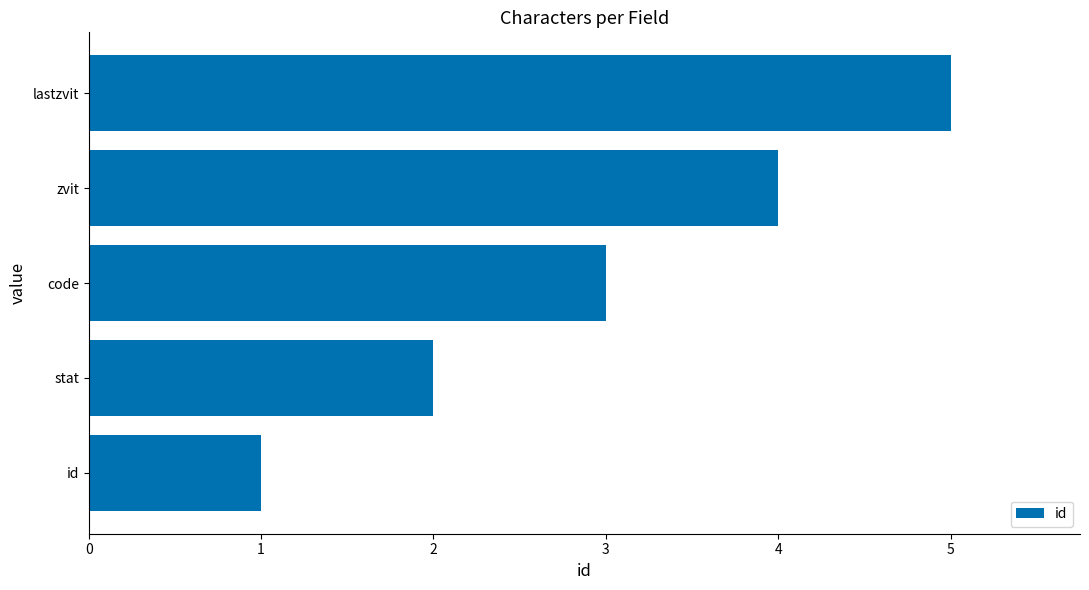

What is the ratio of the value at zvit to the value at stat?

2.0